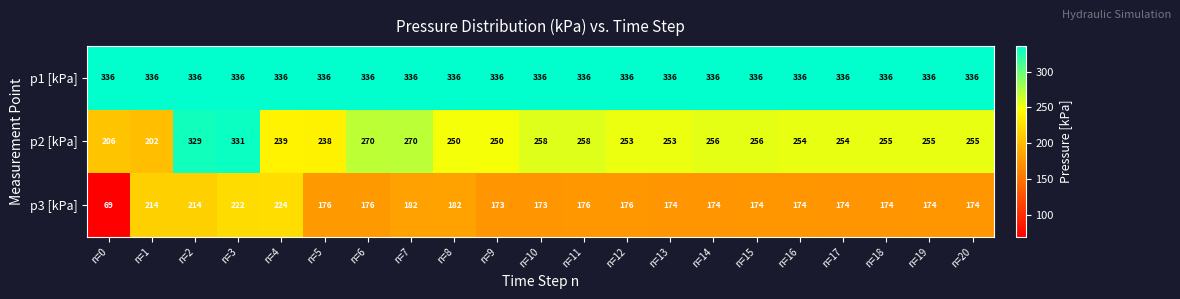

What is the minimum value for p3 [kPa]?

69